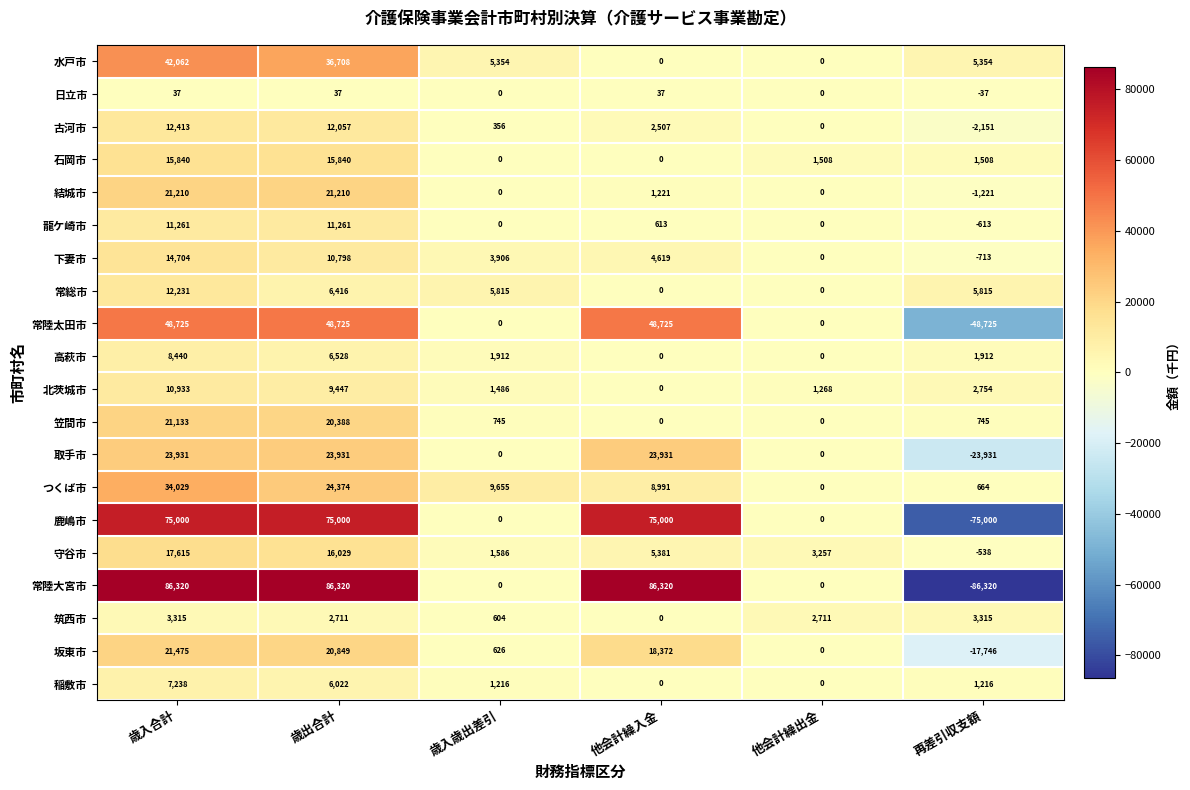

How many negative values does the 常陸太田市 series have?

1